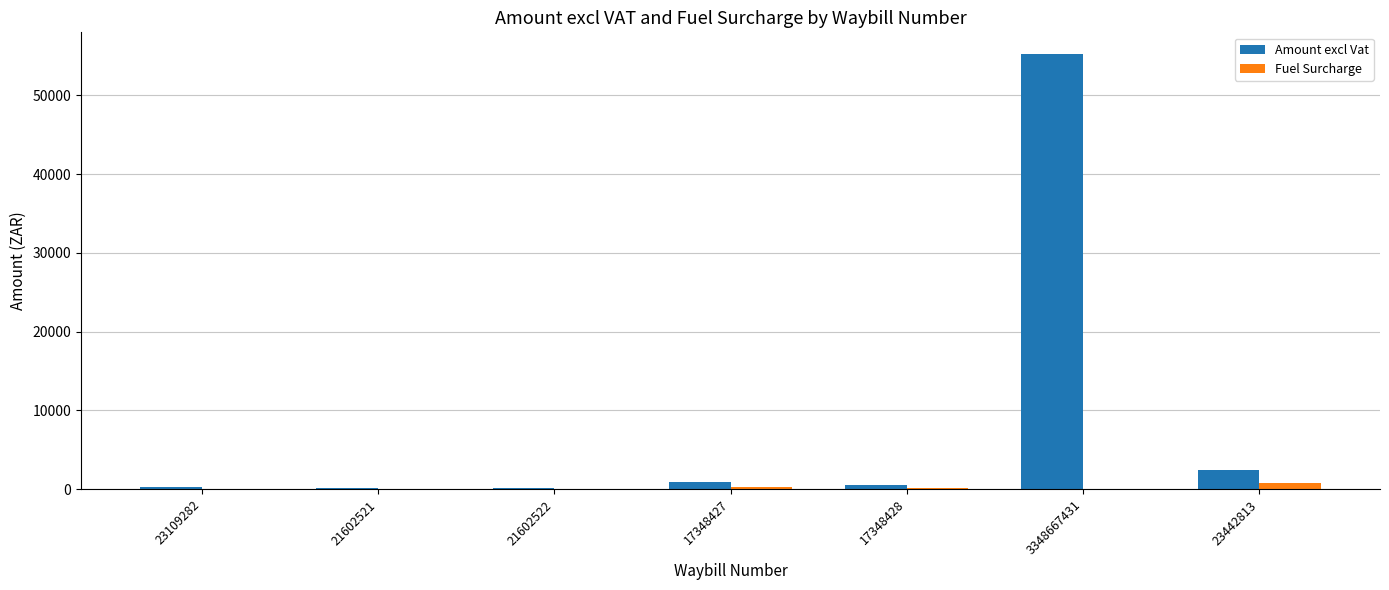

True or false: Amount excl Vat has a value of 218.9 at 23109282.

True